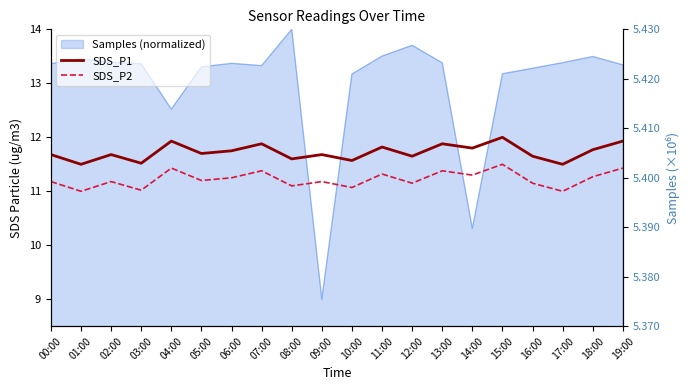

What position from the right is 08:00?

12